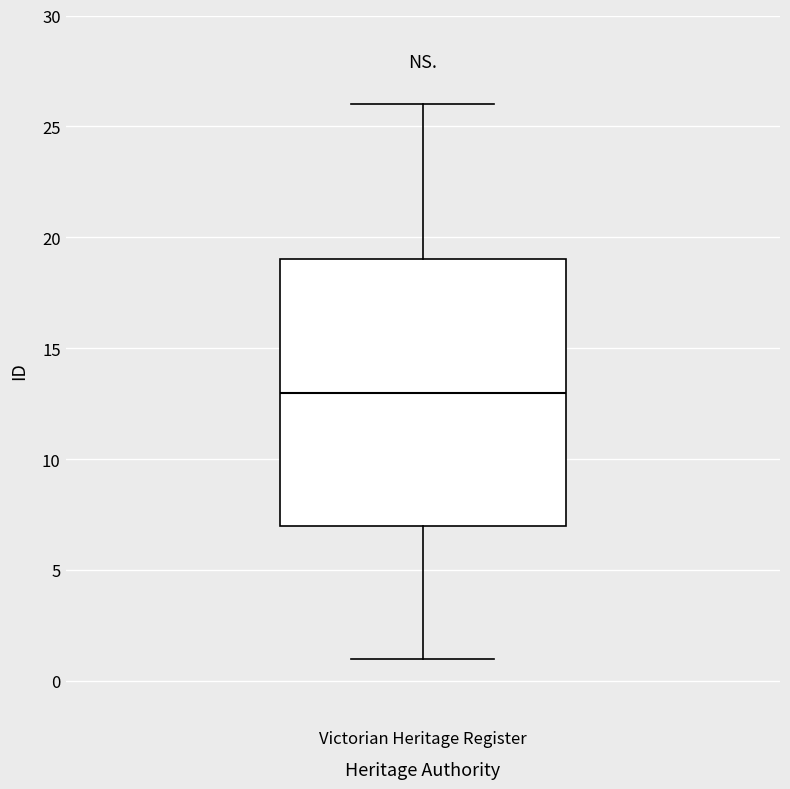

Transcribe this box plot: give where the median line is, the range the box spans, and where the two whiskers end, as read against the y-axis. The values are not printed on the chart, so give them approximately, as read against the axis.

median 13, box 7 to 19, whiskers 1 to 26